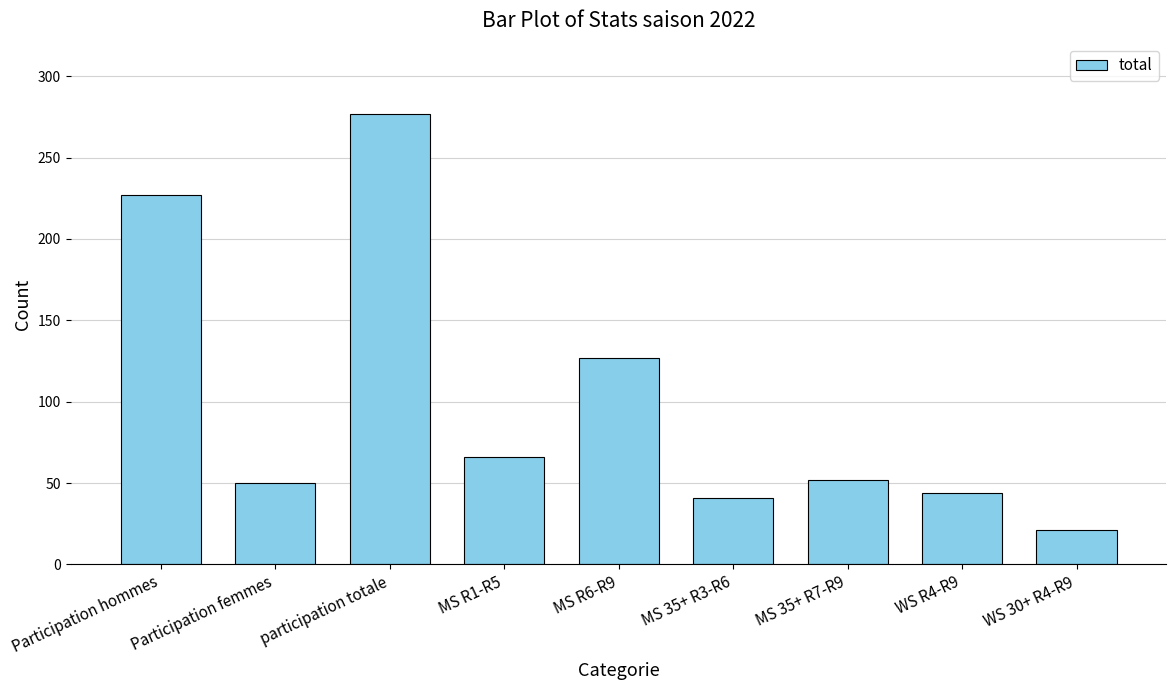

Between Participation femmes and Participation hommes, which is larger?

Participation hommes